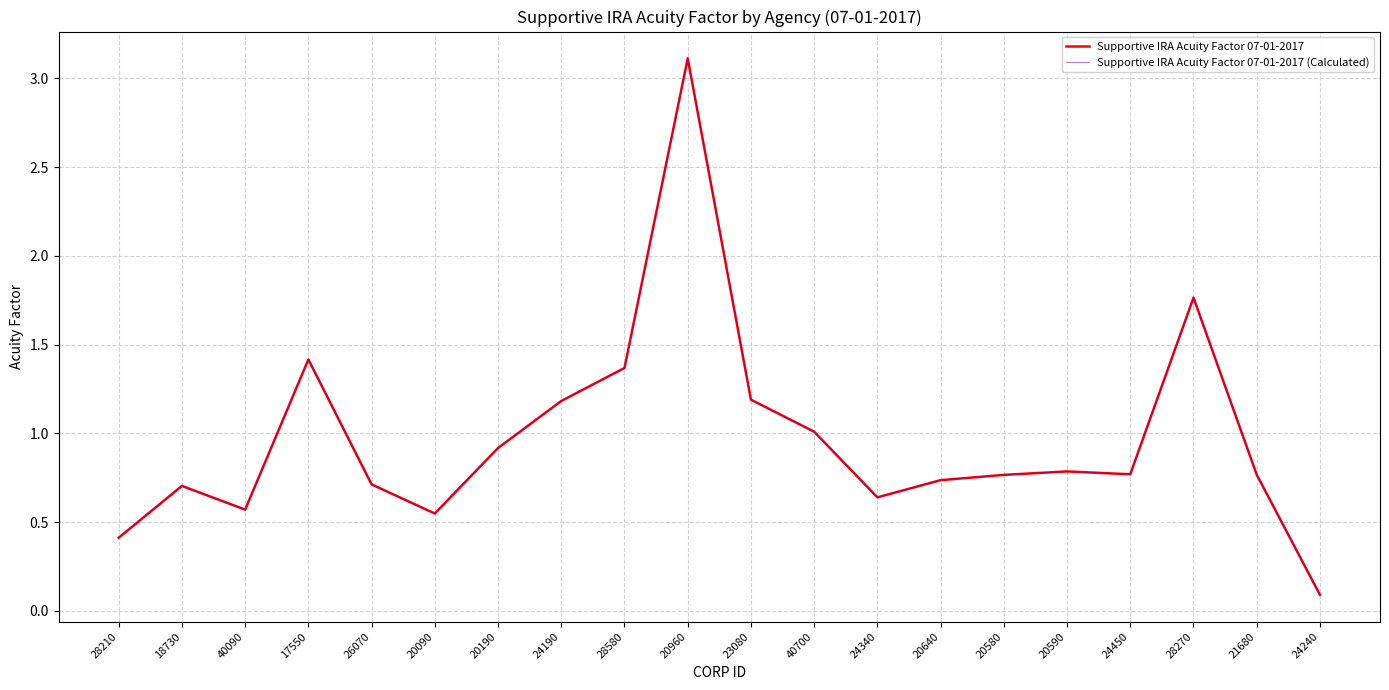

Where is Supportive IRA Acuity Factor 07-01-2017 (Calculated) nearest to the value 1?

40700